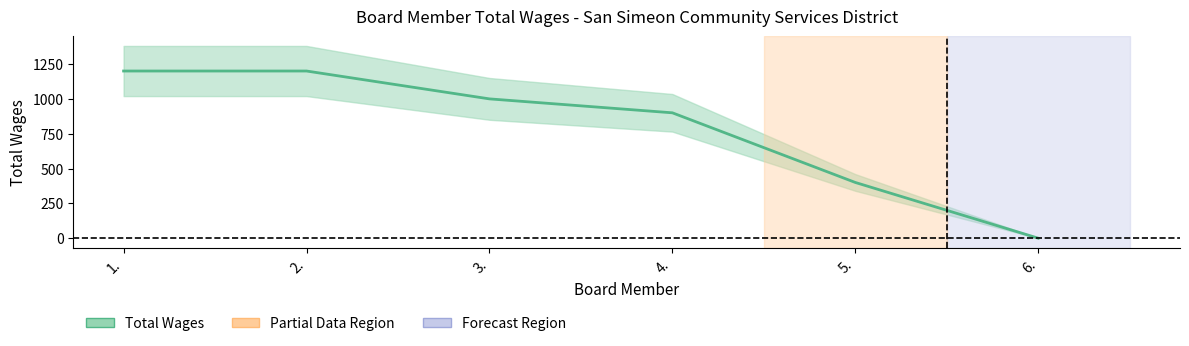

How many lines are shown in the chart?

1